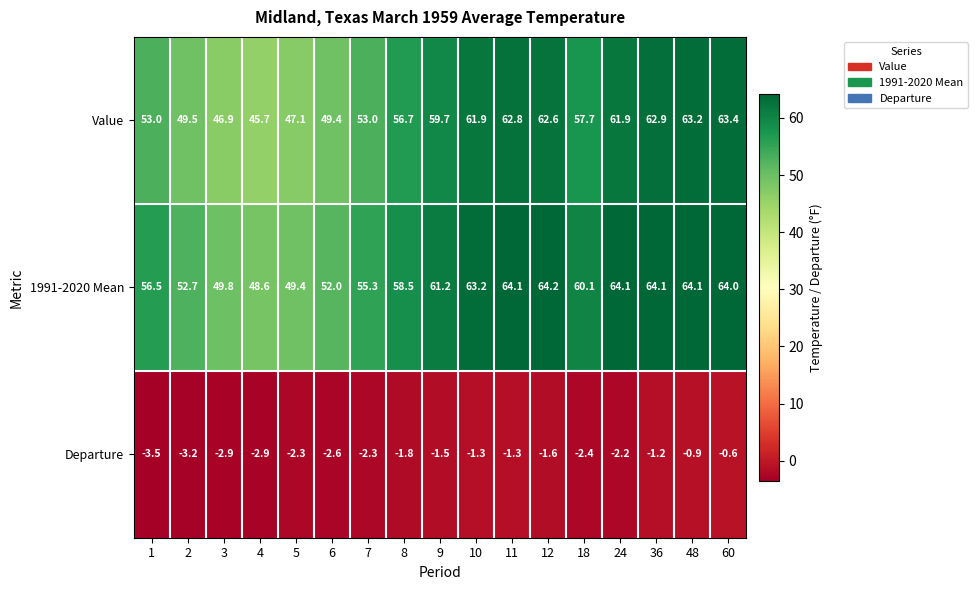

Which series changed the most between 4 and 36?

Value